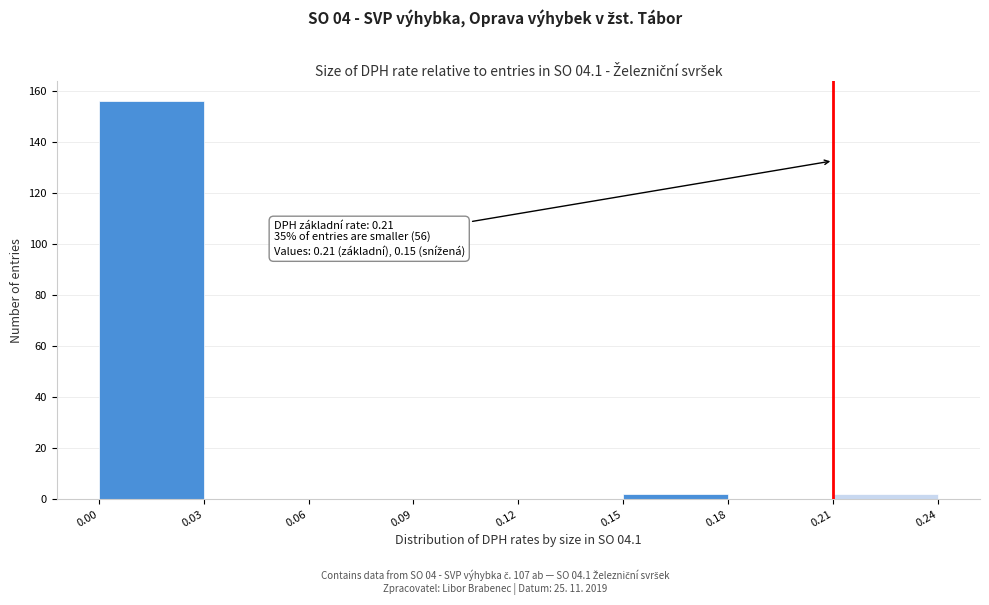

Over which range of the x-axis is the bar tallest?

0.00 to 0.03